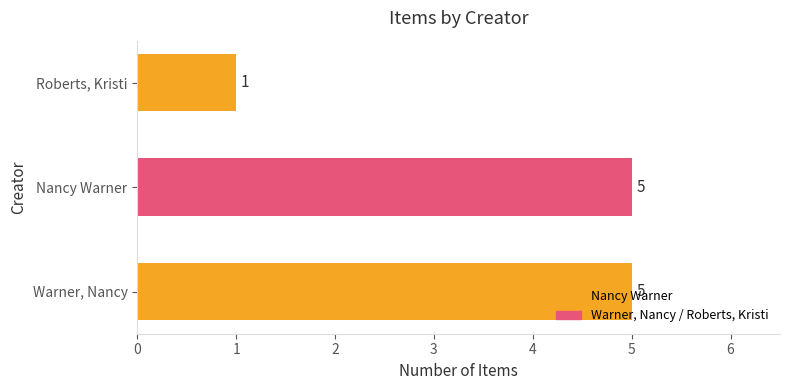

True or false: the data shows 1 at Roberts, Kristi.

True